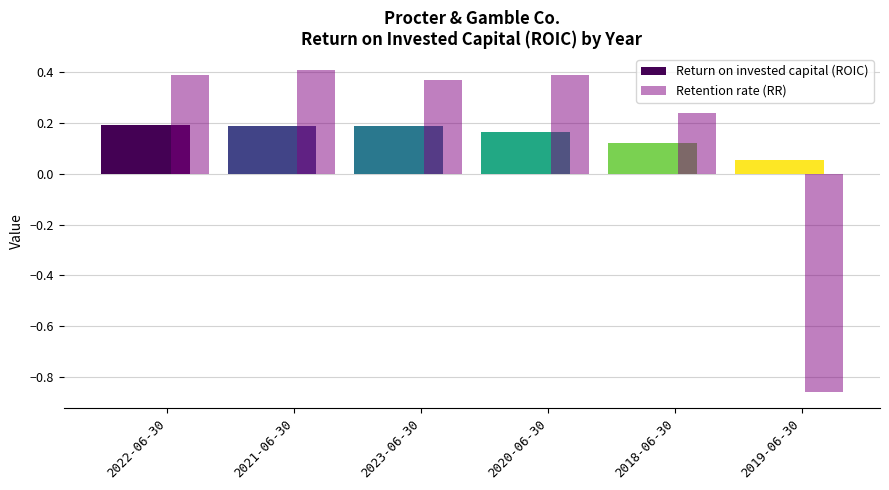

What is the total value across all series at 2021-06-30?

0.6